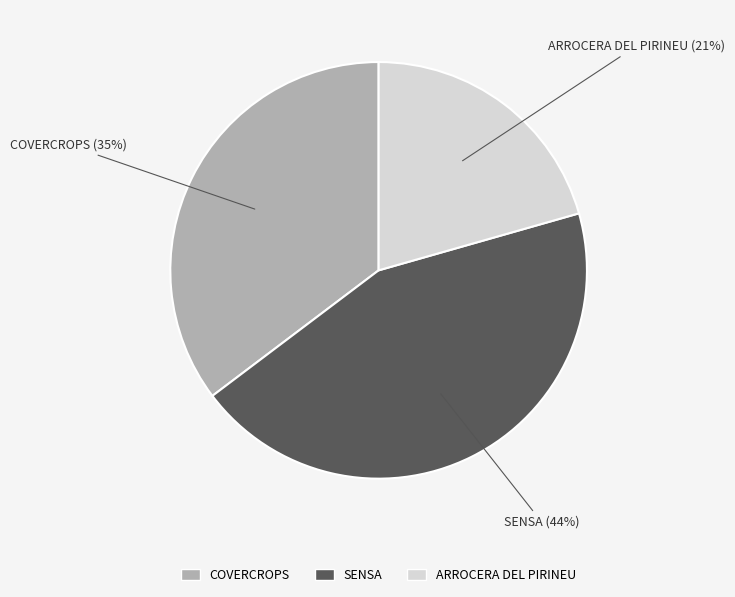

To the nearest percent, what portion does ARROCERA DEL PIRINEU represent?

21%